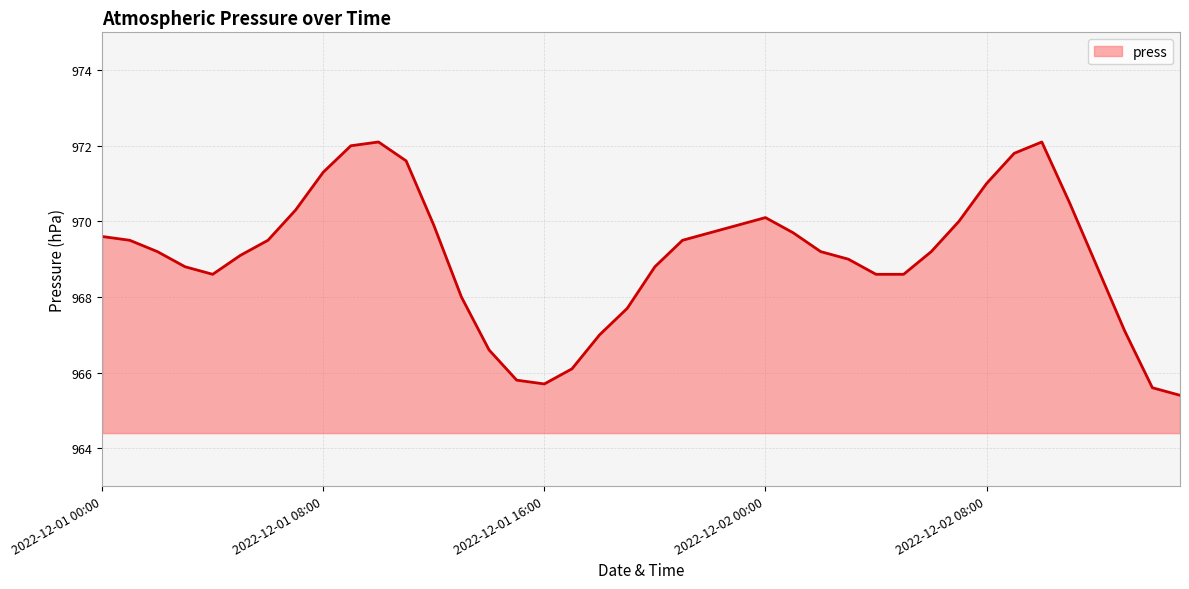

What is the difference between the maximum and minimum values?

6.7